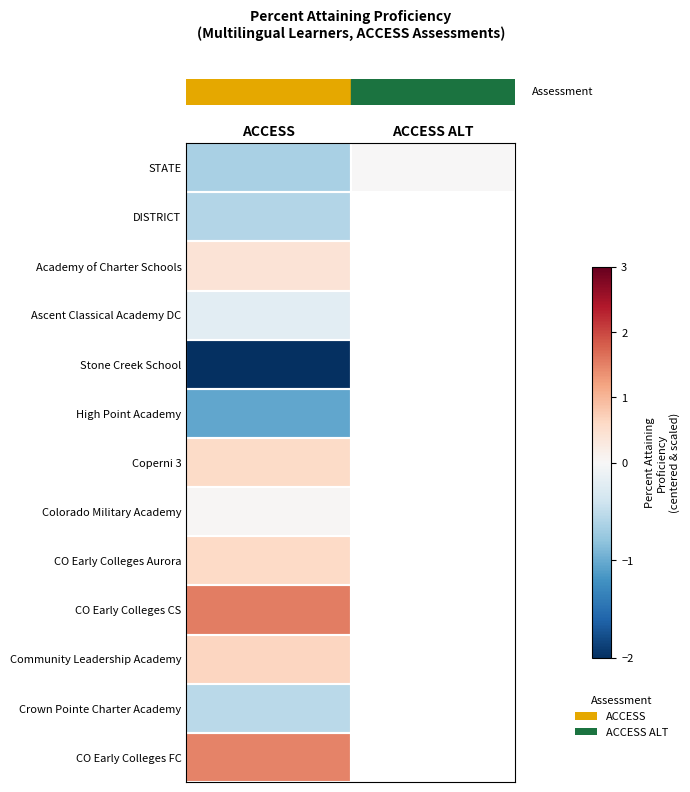

Between ACCESS and ACCESS ALT, which is larger?

ACCESS ALT